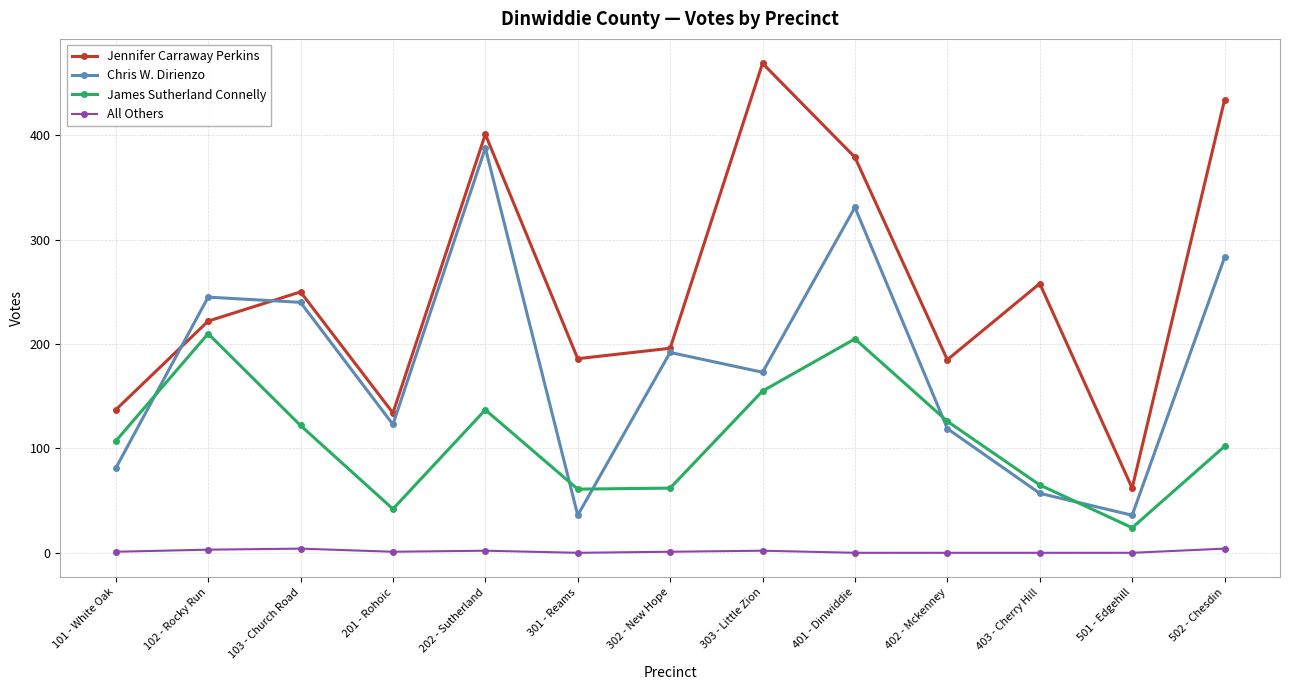

What is the value of the Jennifer Carraway Perkins point at the 7th from the left?

196